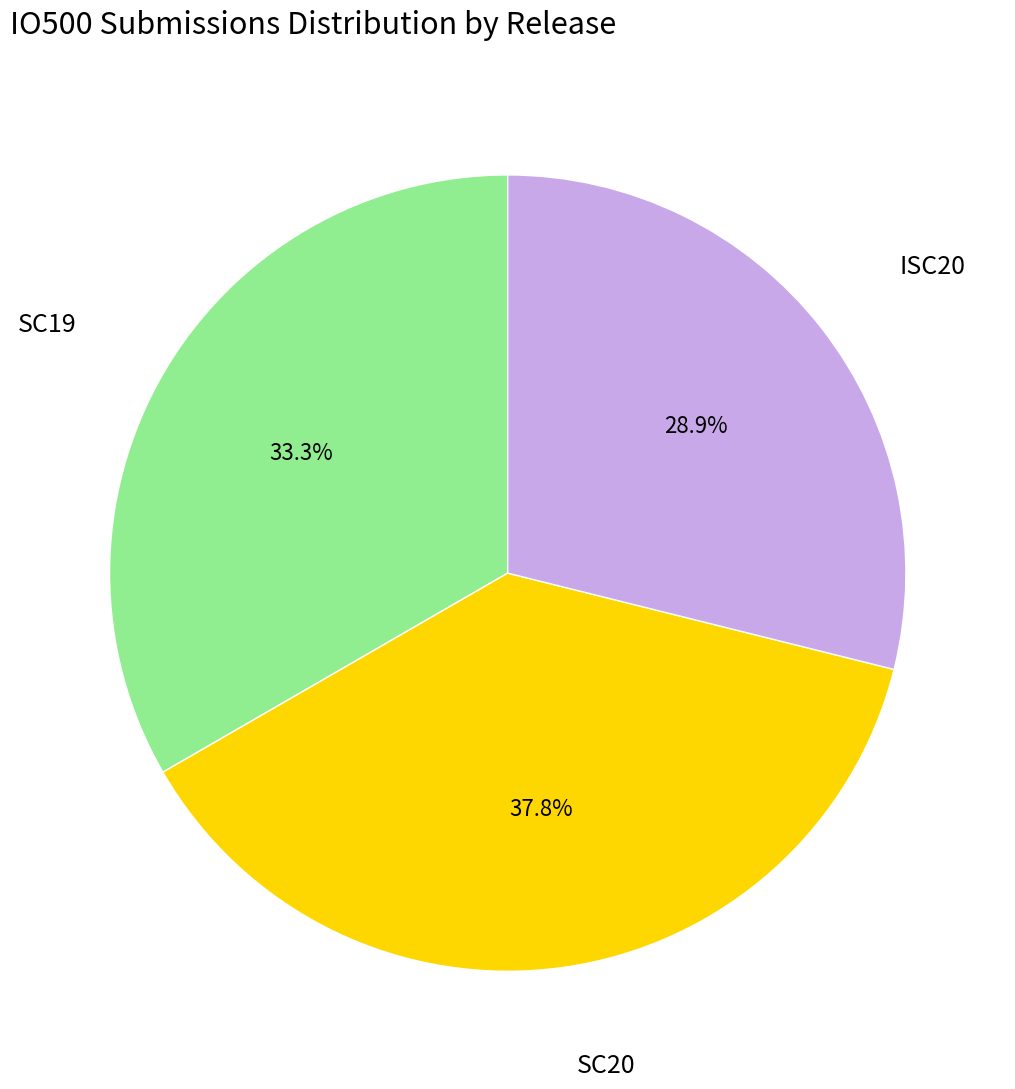

How many segments does this pie chart have?

3